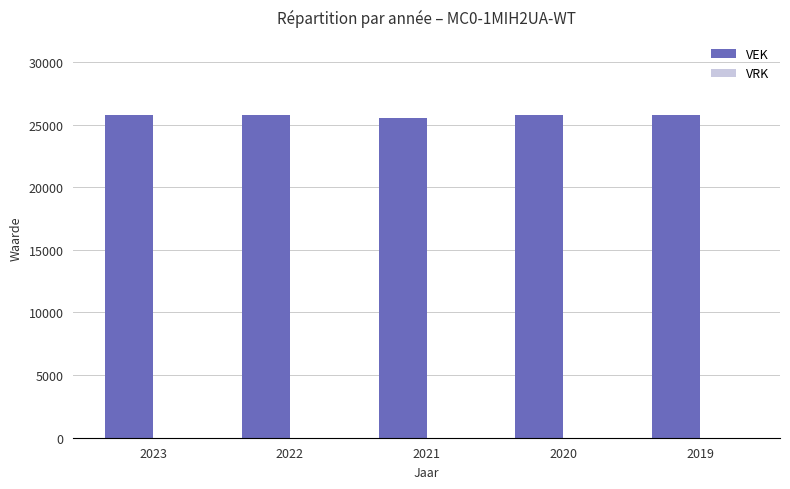

Approximately how many times larger is the value at 2019 compared to 2020?

1.0